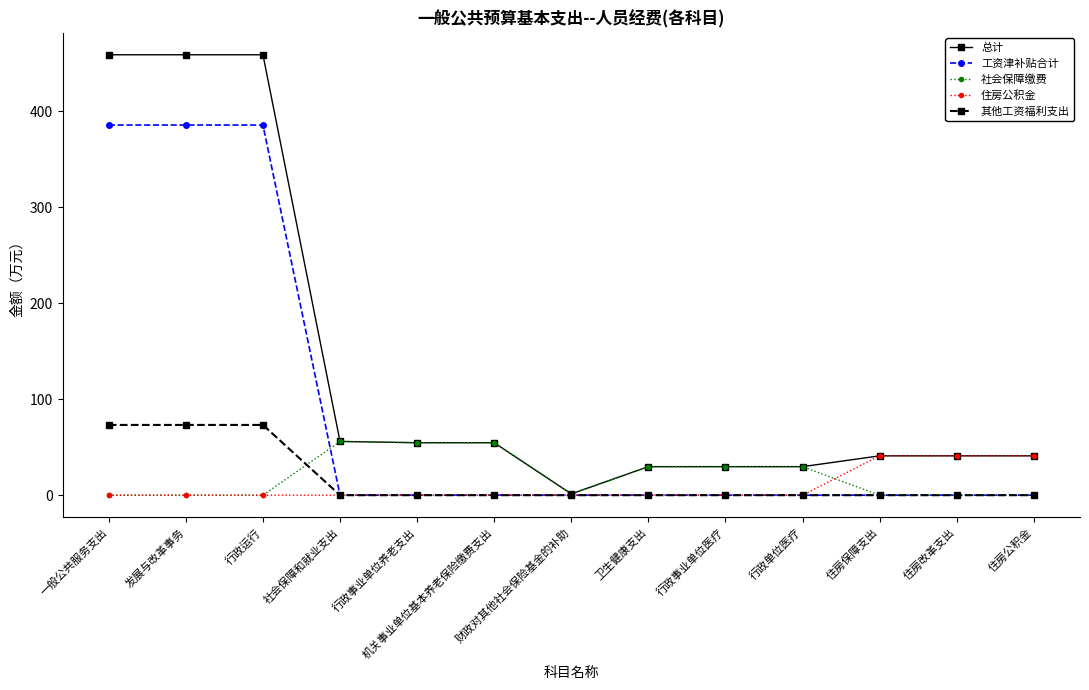

What is the label of the 13th point from the right?

一般公共服务支出